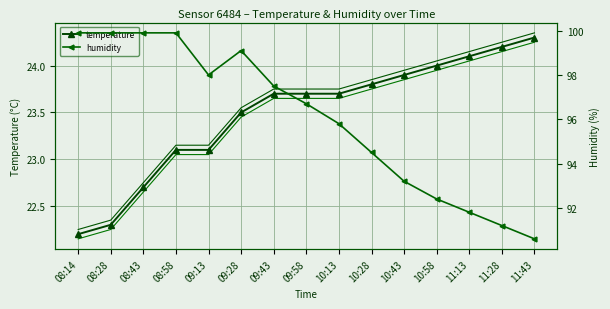

How many data points in humidity are above 96?

8